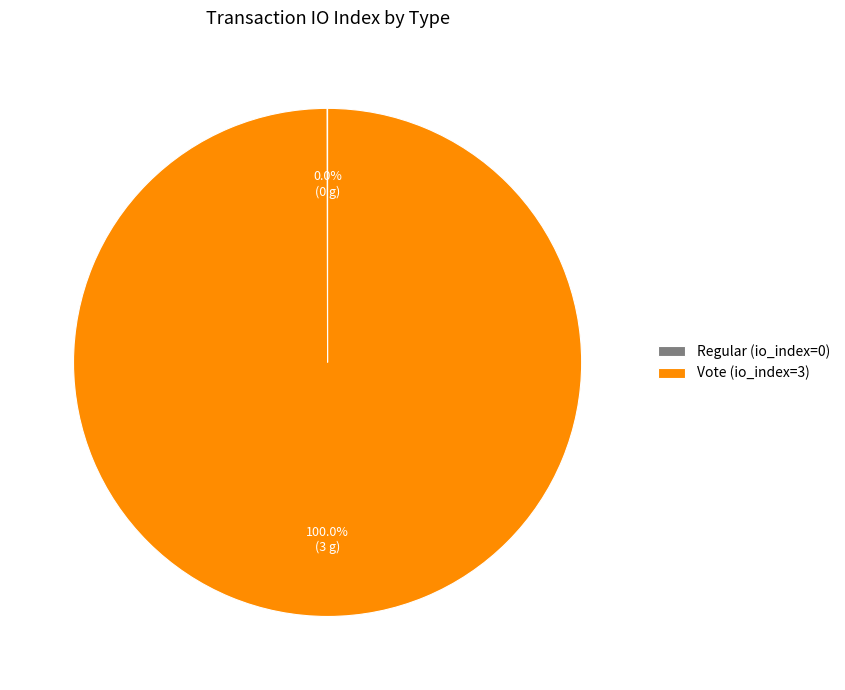

Is there a majority slice in this chart?

Yes